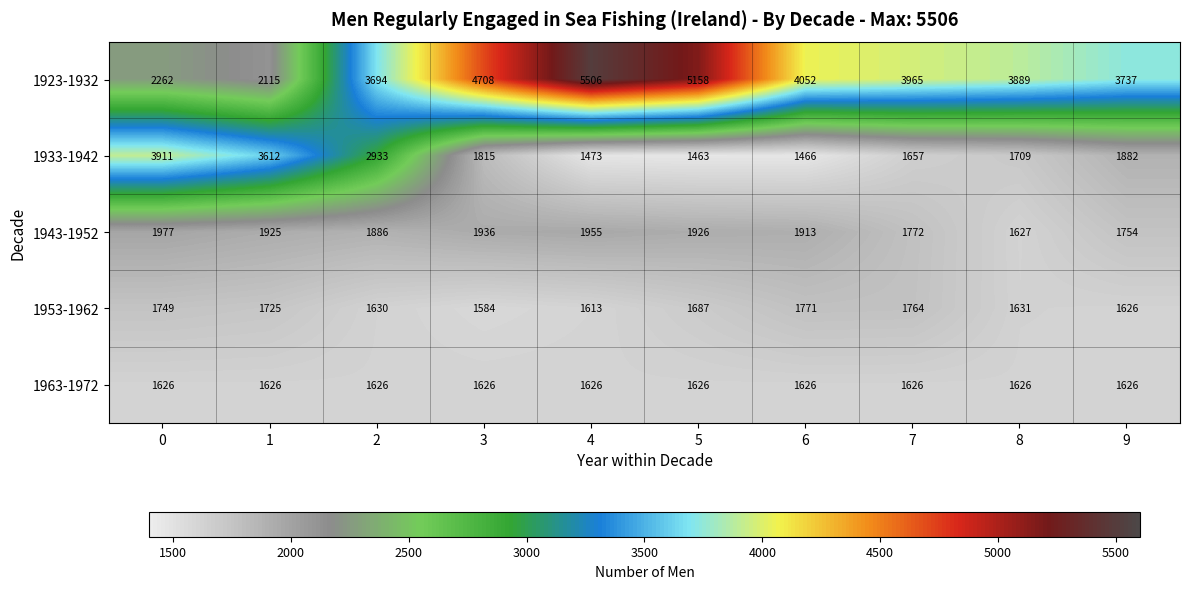

What is the difference between the 1953-1962 values at 1 and 3?

141